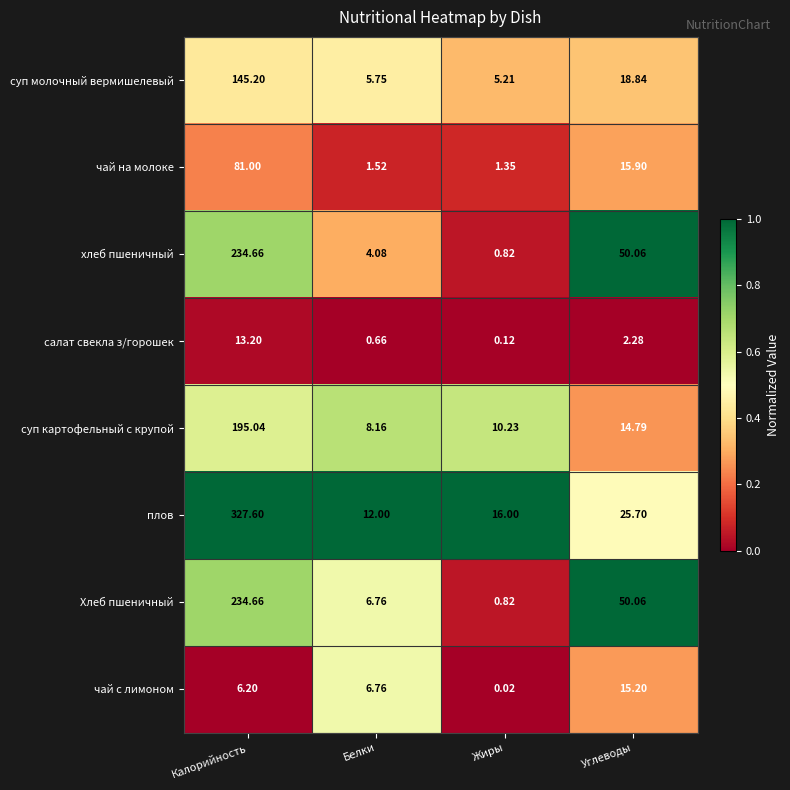

Is the value of салат свекла з/горошек at Углеводы greater than the value of чай с лимоном at Жиры?

Yes